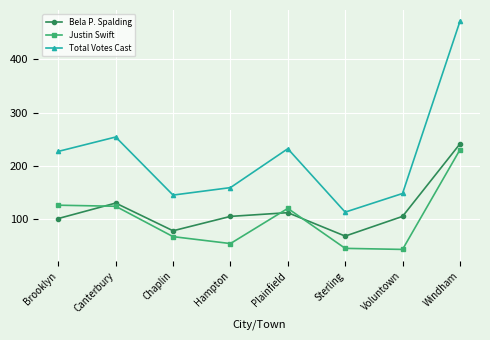

Is it true that Bela P. Spalding equals 78 at Chaplin?

True